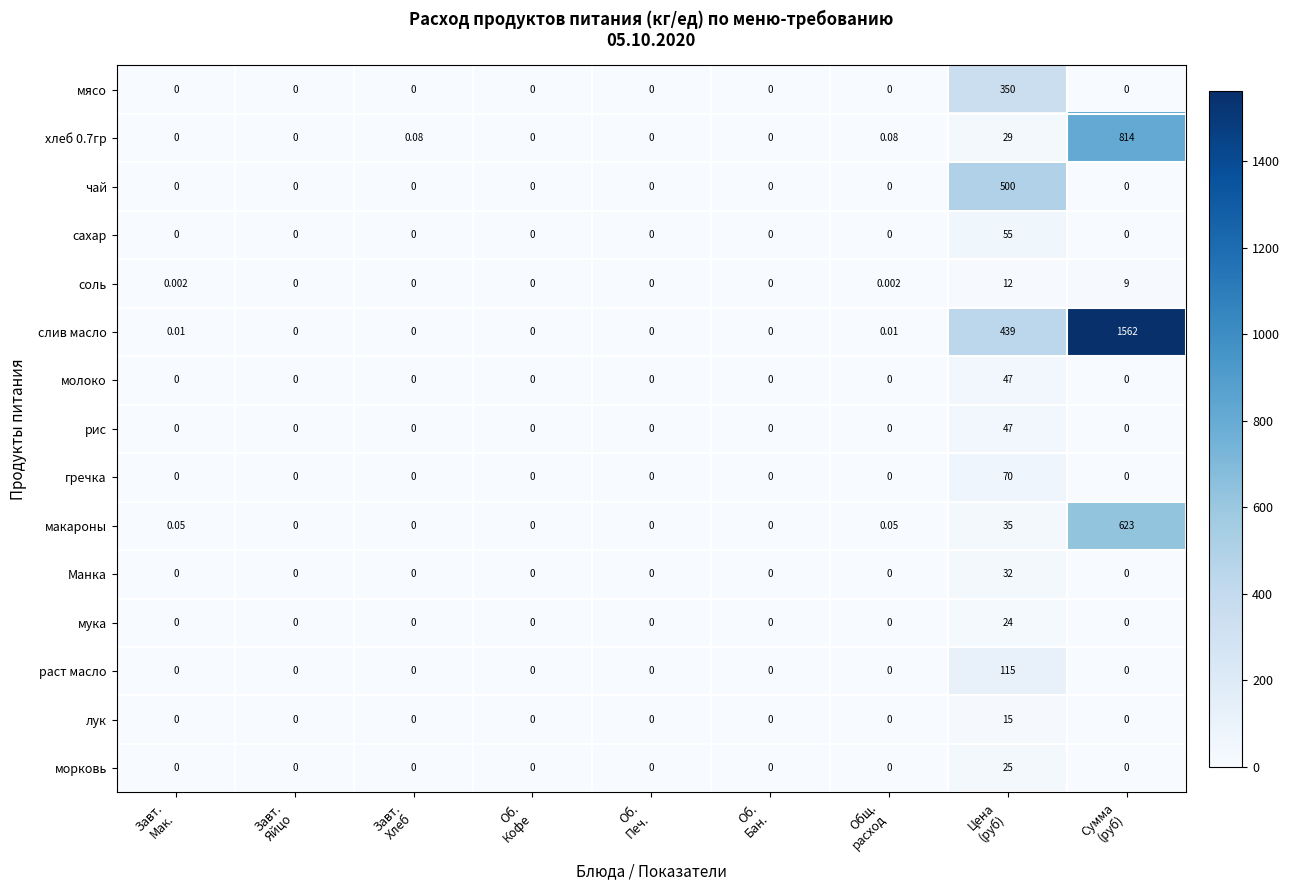

Which series has the largest range (max minus min)?

слив масло